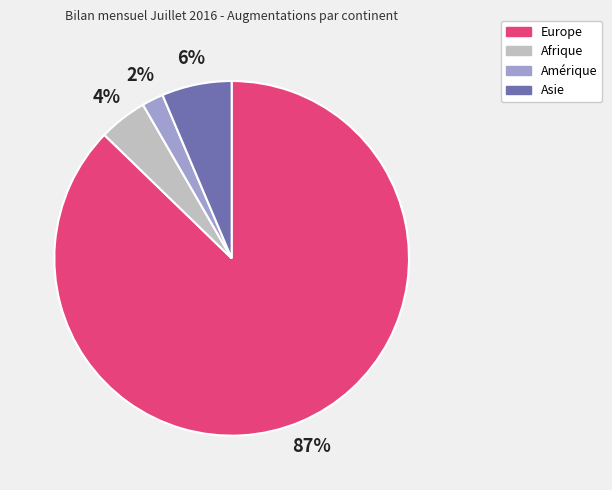

To the nearest percent, what portion does Amérique represent?

2%